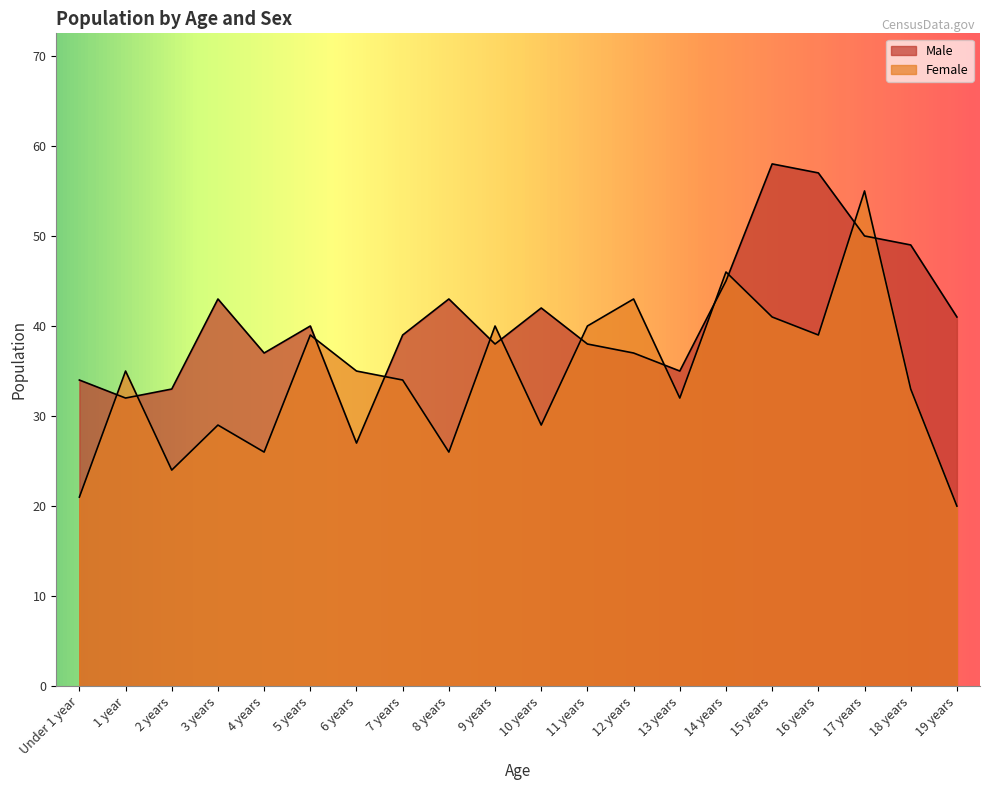

How many interior local valleys does the Female series have?

6